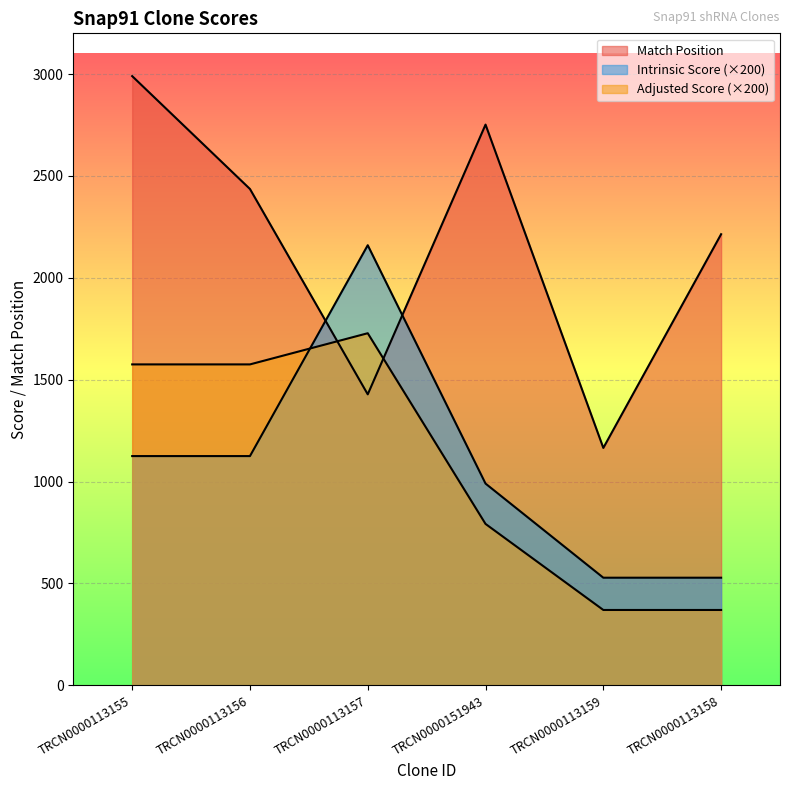

At how many categories does at least one series exceed 2609?

2